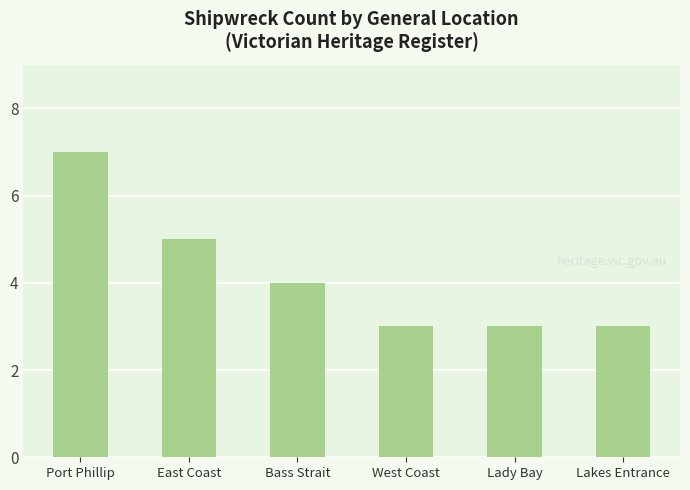

How many values are below 4?

3